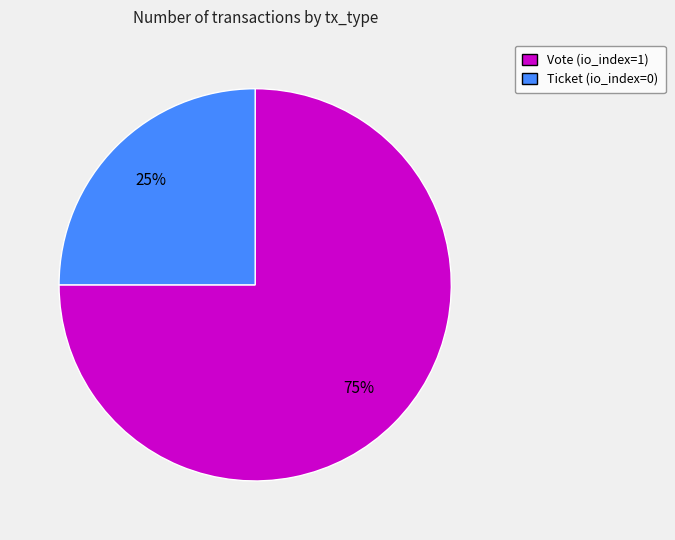

Between Ticket and Vote, which is larger?

Vote